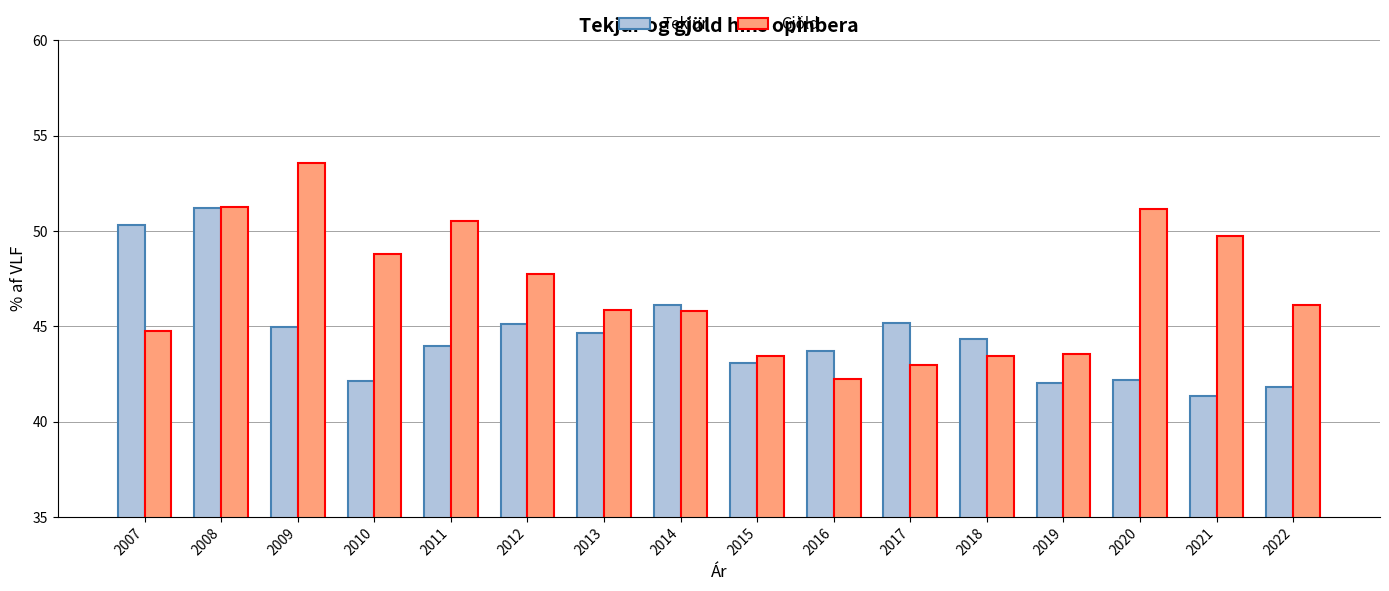

What is the difference between the maximum and minimum values in the Gjöld series?

11.3